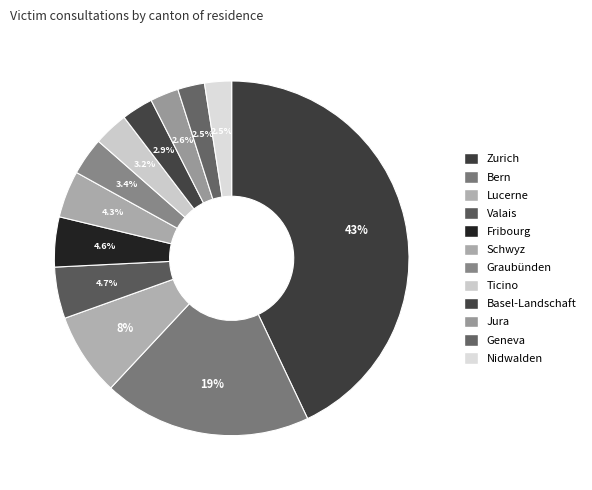

To the nearest percent, what is the combined percentage of Lucerne and Geneva?

10%